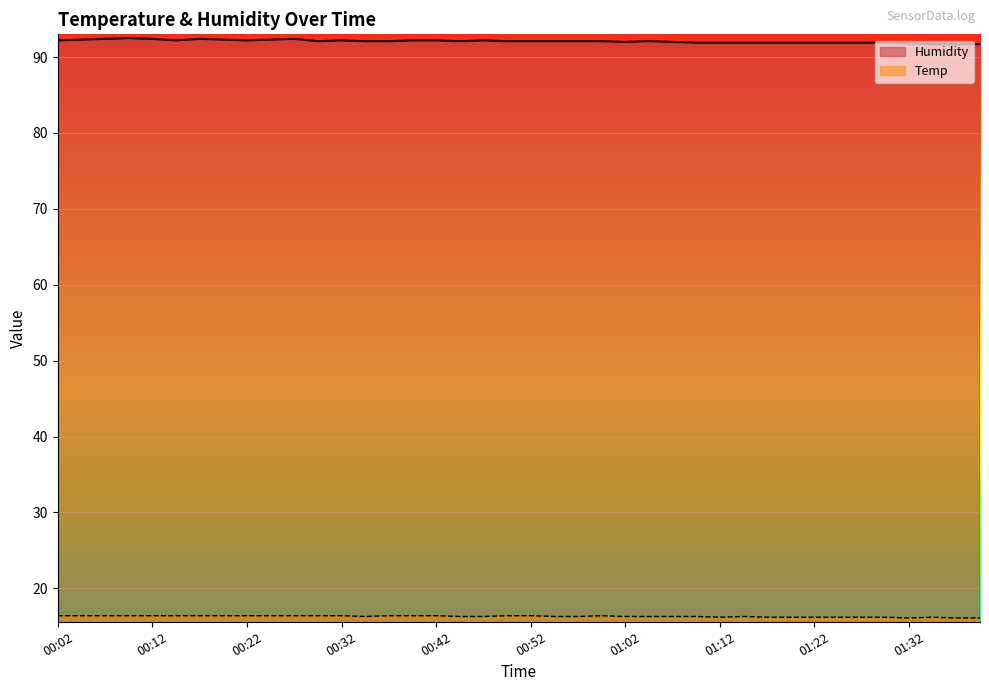

At 00:52, list the series in order from smallest to largest.

Temp, Humidity